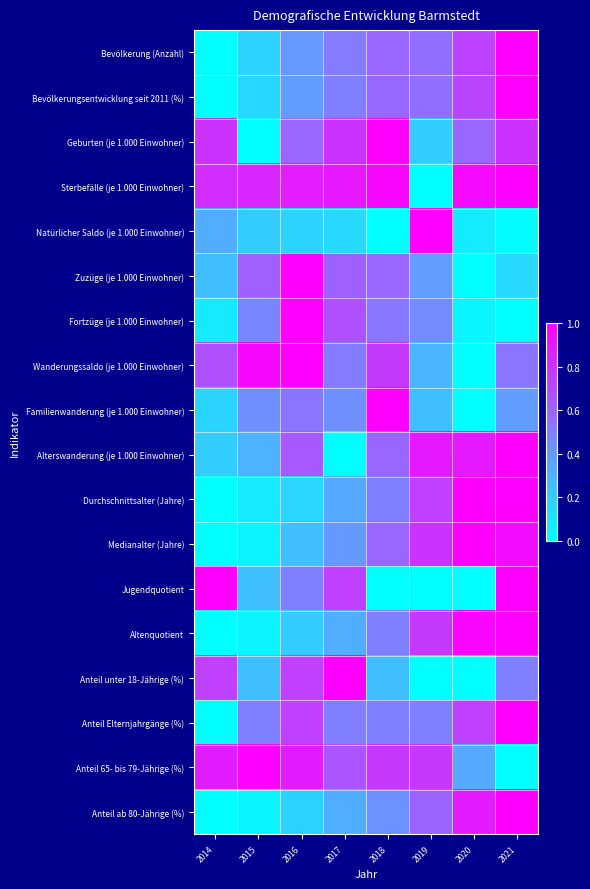

At which category is the sum across all series the highest?

2021